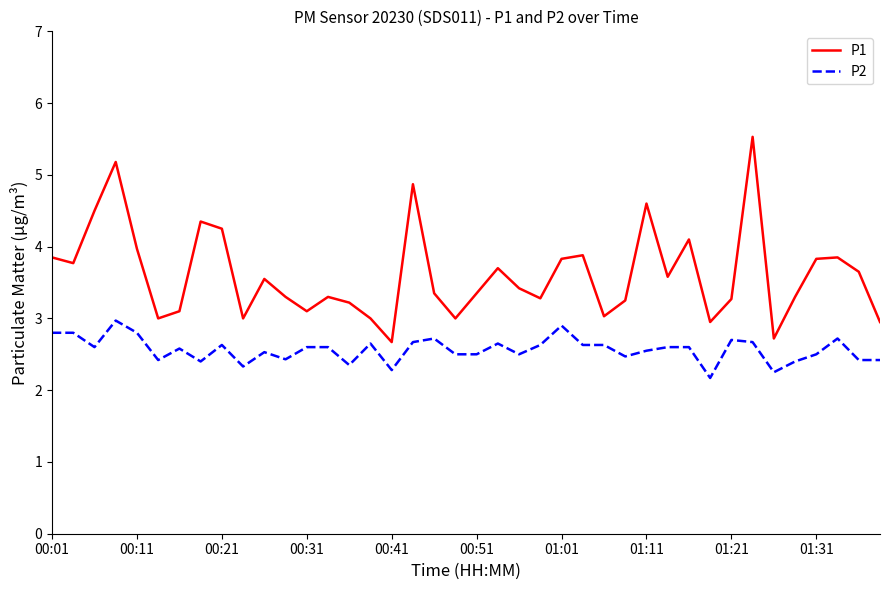

What is the difference between the maximum and minimum values in the P2 series?

0.8